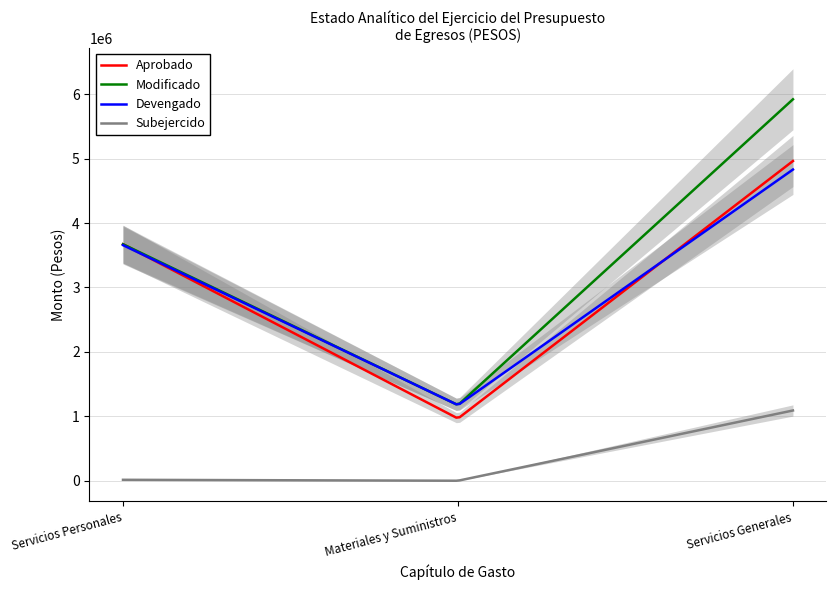

Reading right to left, transcribe all the data shown in this chart.

Aprobado: 4962000.0	965600.0	3670668.0
Modificado: 5920177.5	1173853.3	3670668.0
Devengado: 4829836.6	1173809.9	3656272.1
Subejercido: 1090341.0	43.4	14395.9